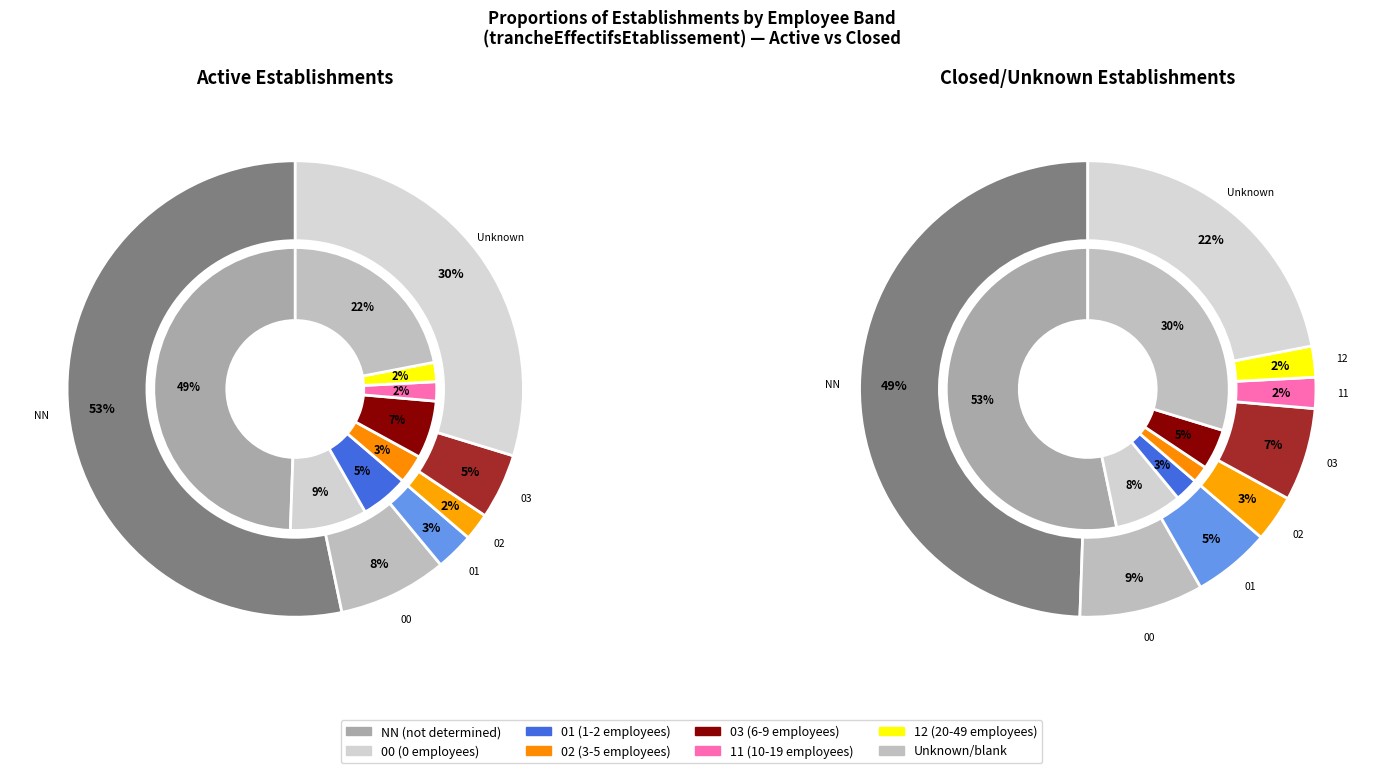

Is there a majority slice in this chart?

Yes